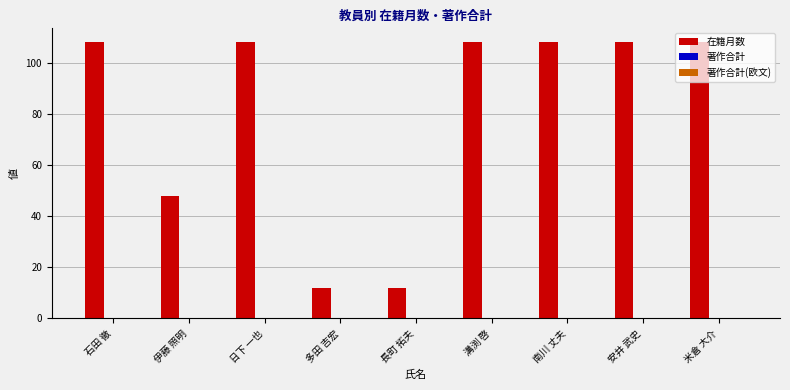

At which label is the value closest to 60?

伊藤 照明